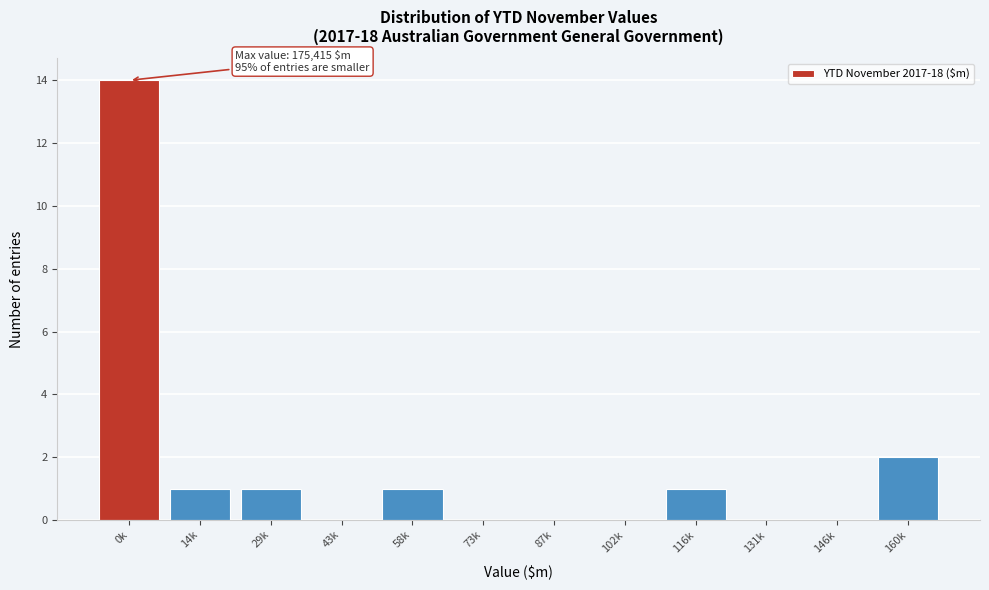

Reading right to left, list all the values displayed in this chart.

160k=2	146k=0	131k=0	116k=1	102k=0	87k=0	73k=0	58k=1	43k=0	29k=1	14k=1	0k=14